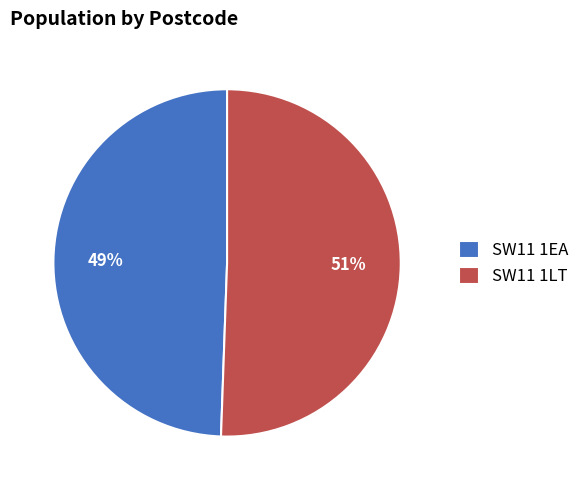

Is there any slice that represents more than half of the pie?

Yes